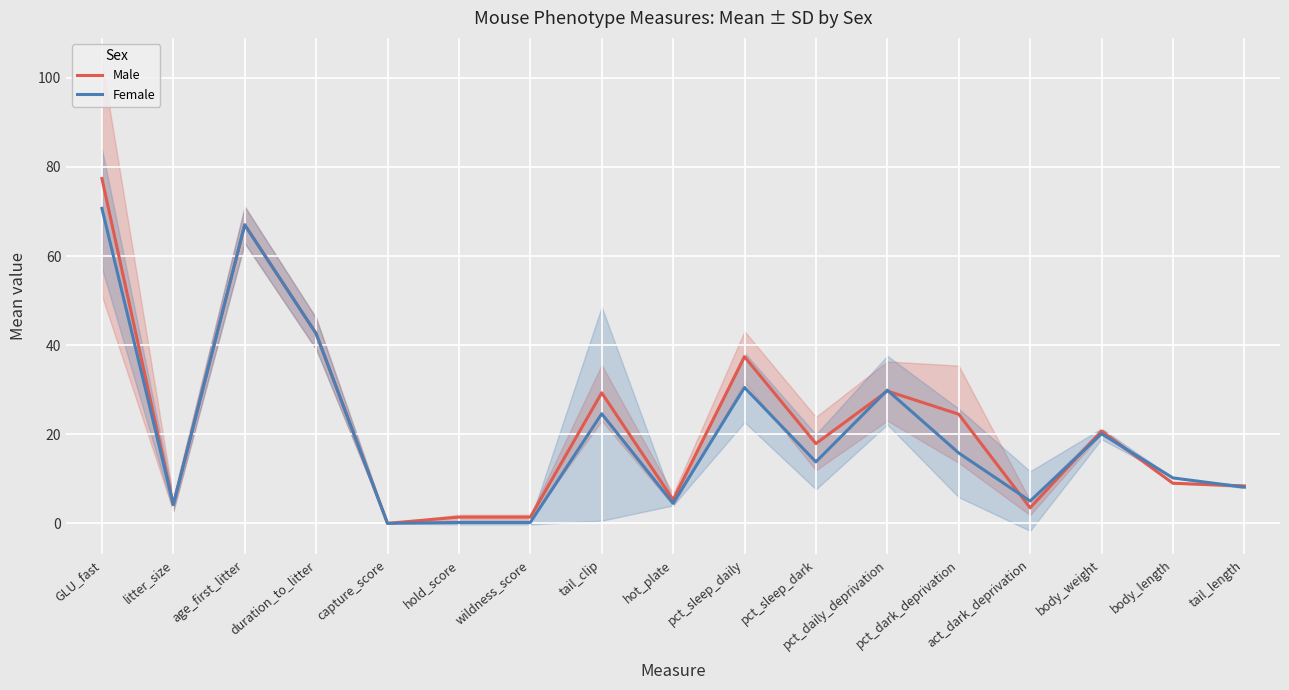

The Male series shows 5.3 at hot_plate. True or false?

True